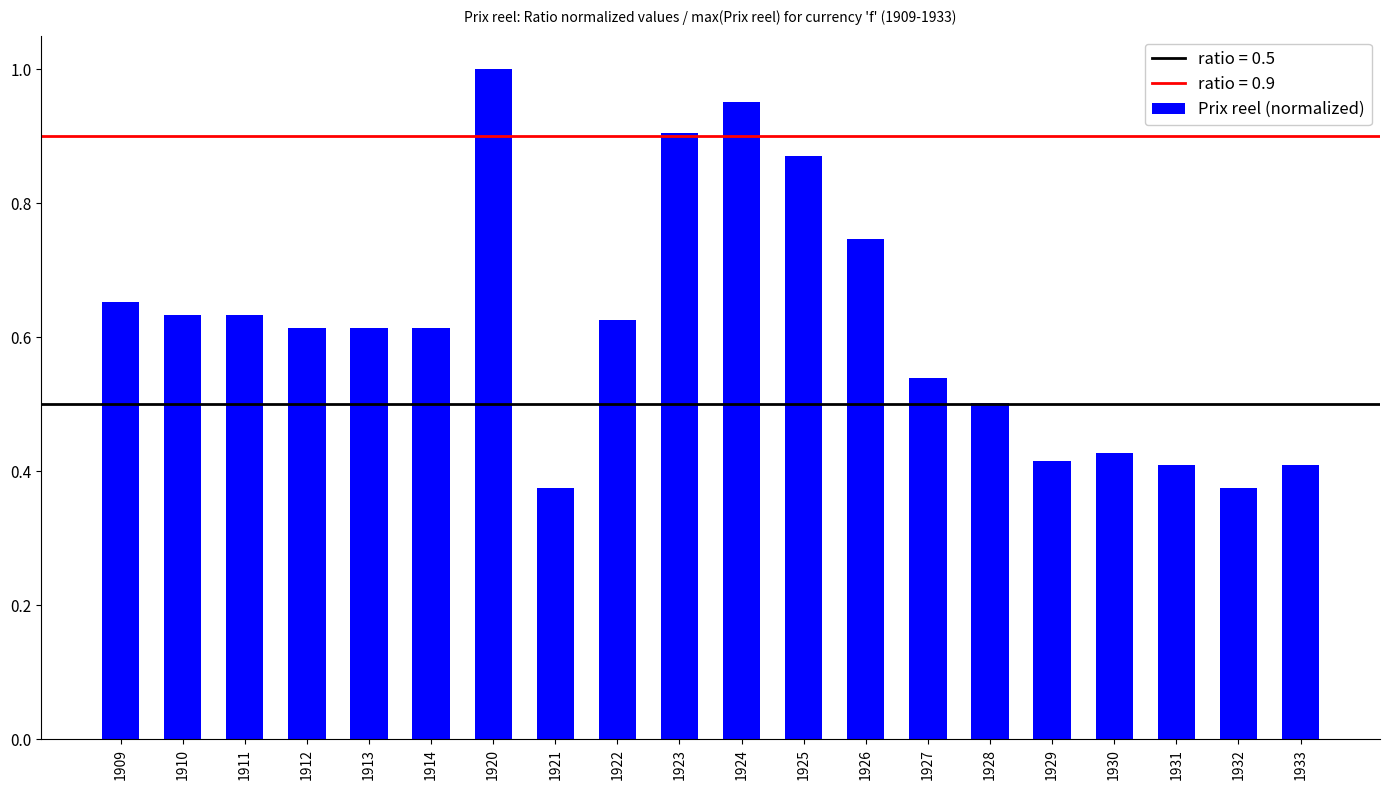

The value at 1925 is 0.4. True or false?

False